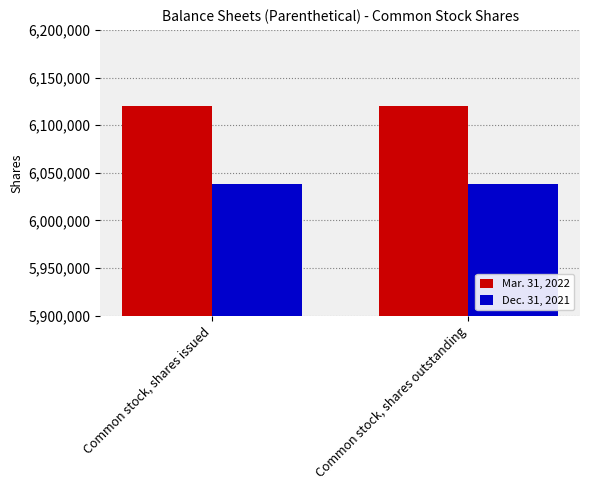

What is the difference between the highest and lowest values at Common stock, shares issued?

82334